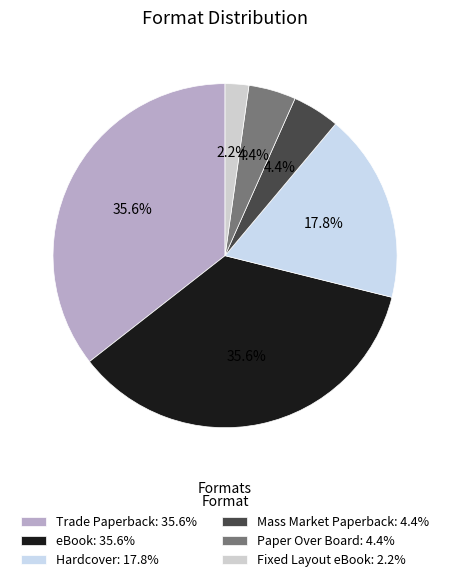

What percentage is the Trade Paperback slice, to the nearest percent?

36%